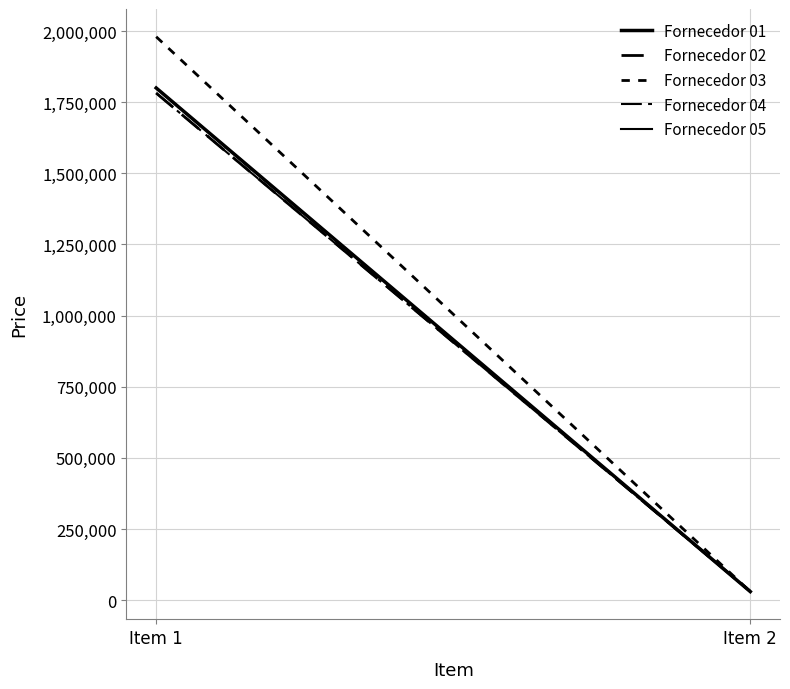

Between Item 1 and Item 2, which series saw the biggest shift?

Fornecedor 03